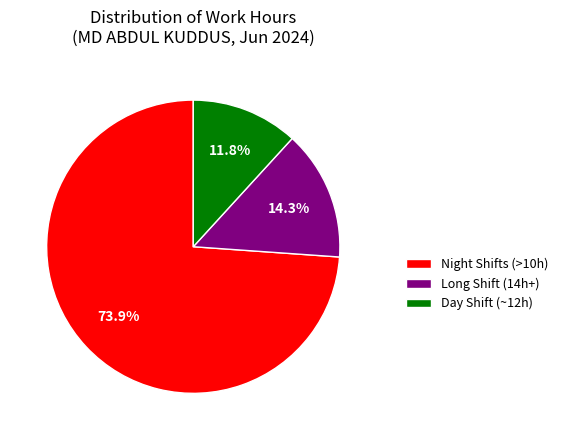

Is there any slice that represents more than half of the pie?

Yes